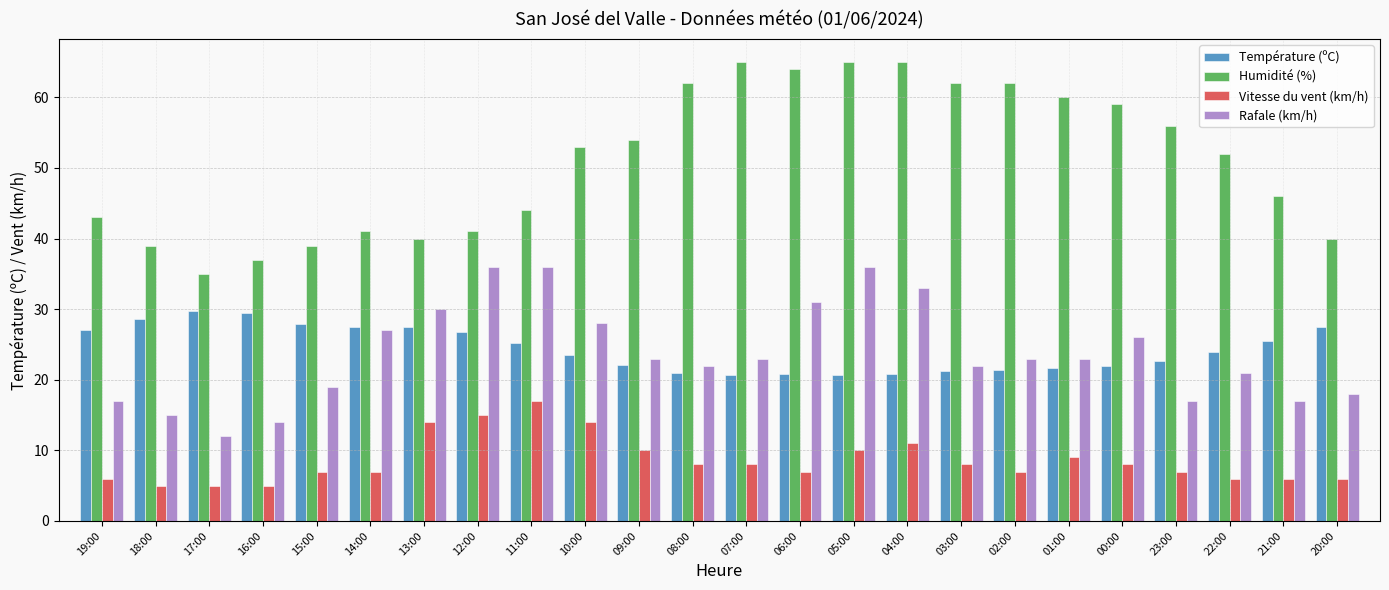

What is the difference between the highest and lowest values at 14:00?

34.0